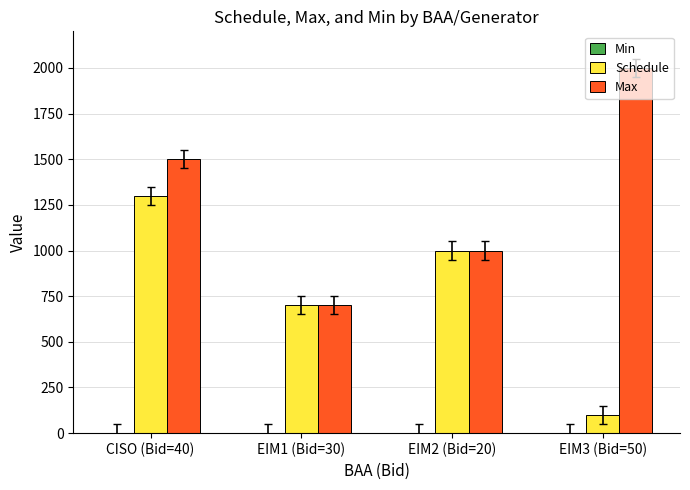

Which series has the largest total across all categories?

Max